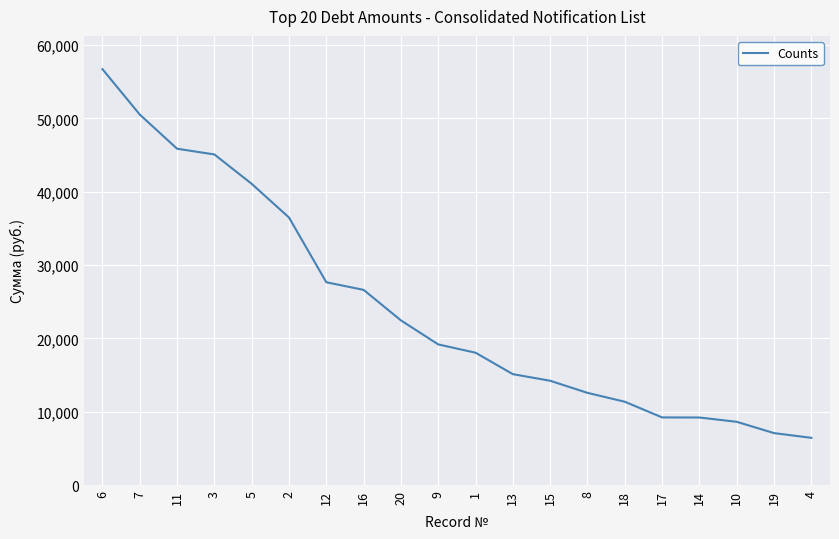

Which label corresponds to the largest value in the chart?

6